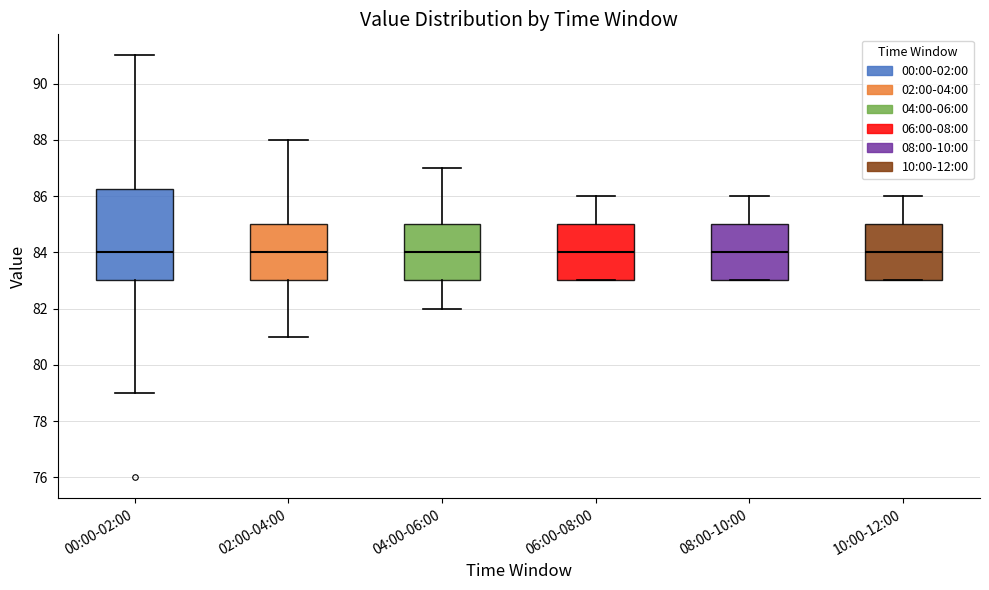

Which box is the tallest, from its lower edge to its upper edge?

00:00-02:00